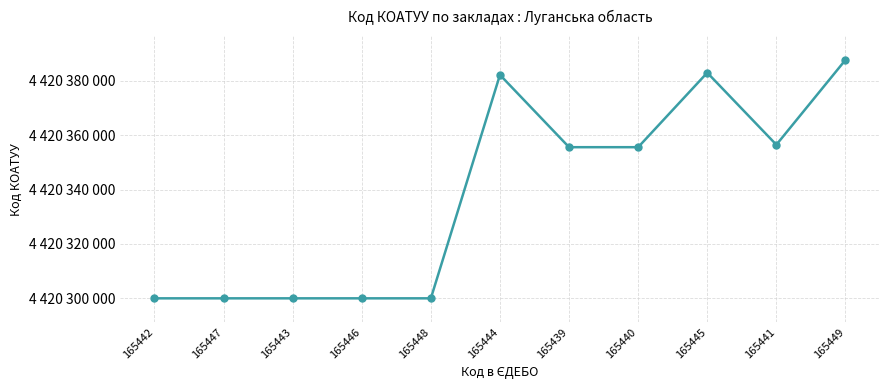

What is the label of the 8th point from the right?

165446